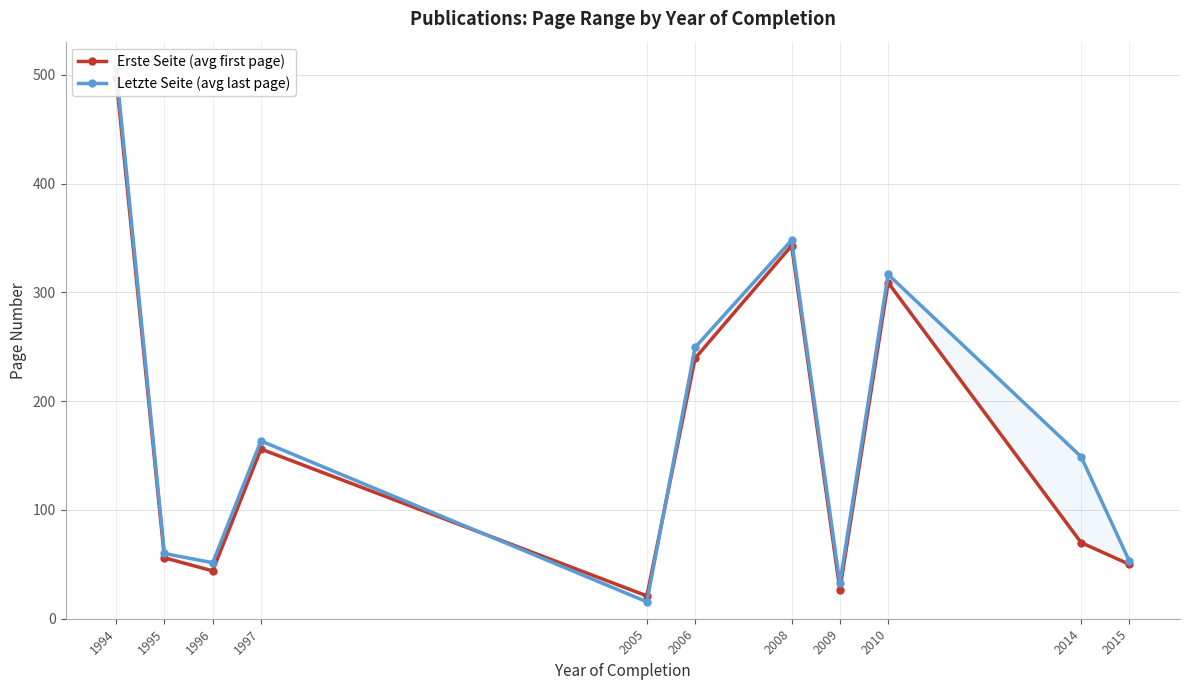

Reading left to right, what are all the values shown in this chart?

Erste Seite (avg first page): 497.0	56.0	44.0	156.0	21.0	239.5	343.0	26.5	309.0	70.0	50.0
Letzte Seite (avg last page): 506.0	60.0	51.5	163.5	15.5	249.5	348.0	32.5	316.5	149.0	53.0